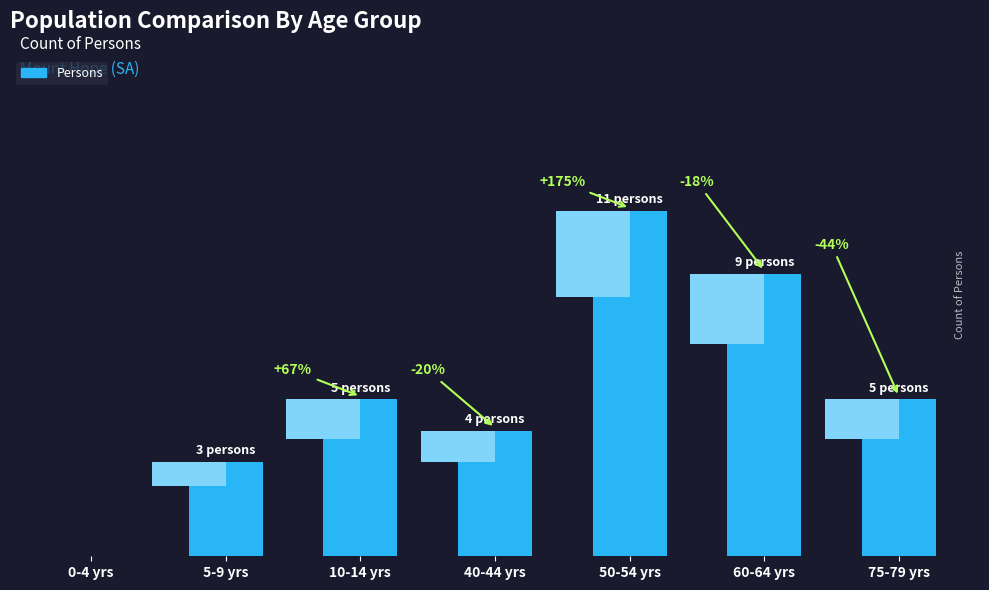

Where does the data first go above 5?

50-54 yrs